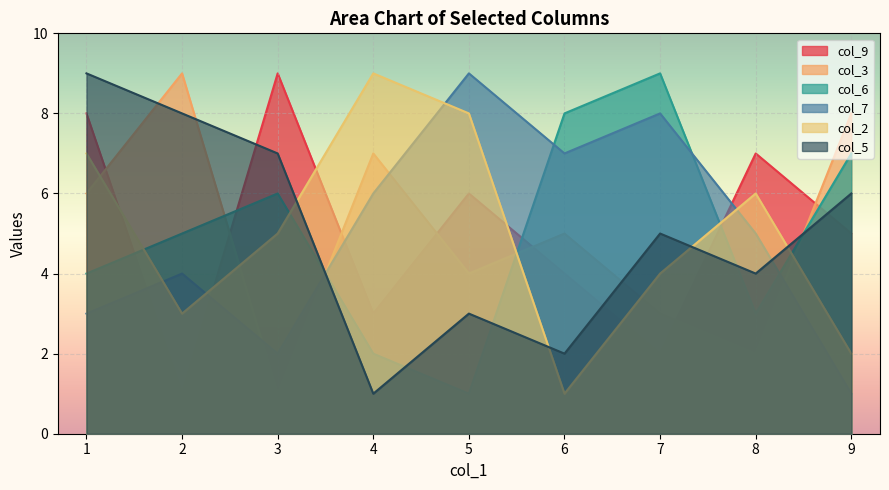

How many data points in col_3 are less than 6?

5